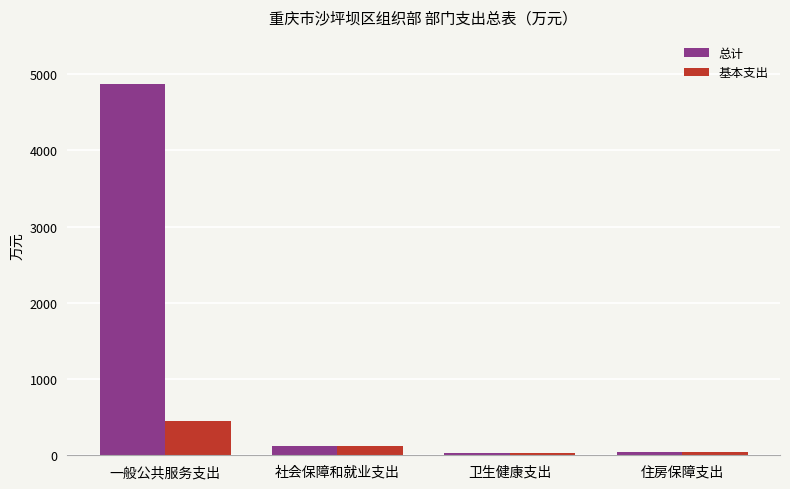

List the series in order of their overall mean, lowest first.

基本支出, 总计